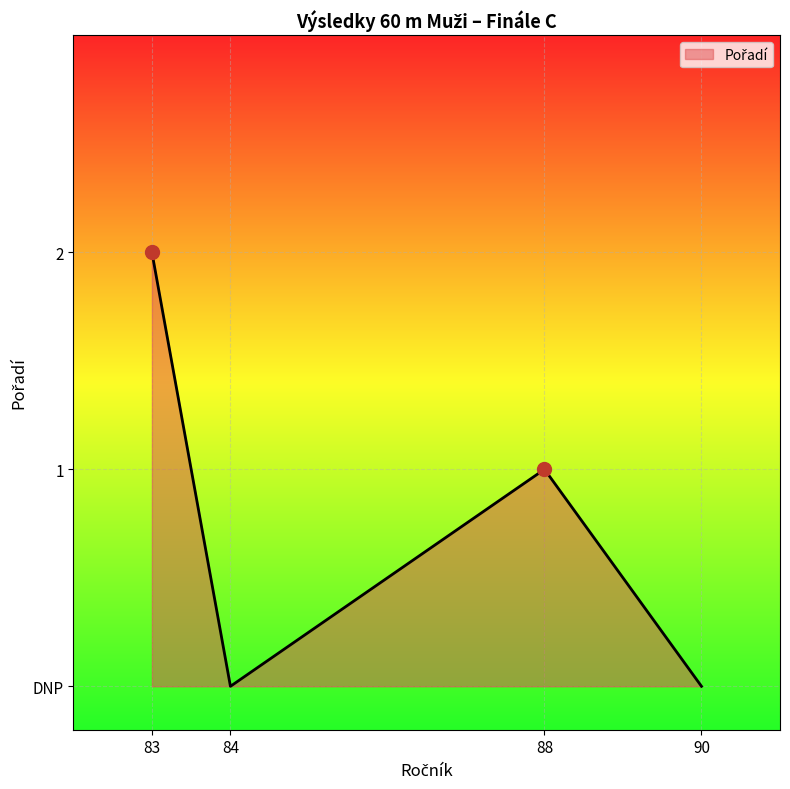

Does the chart have visible grid lines?

Yes